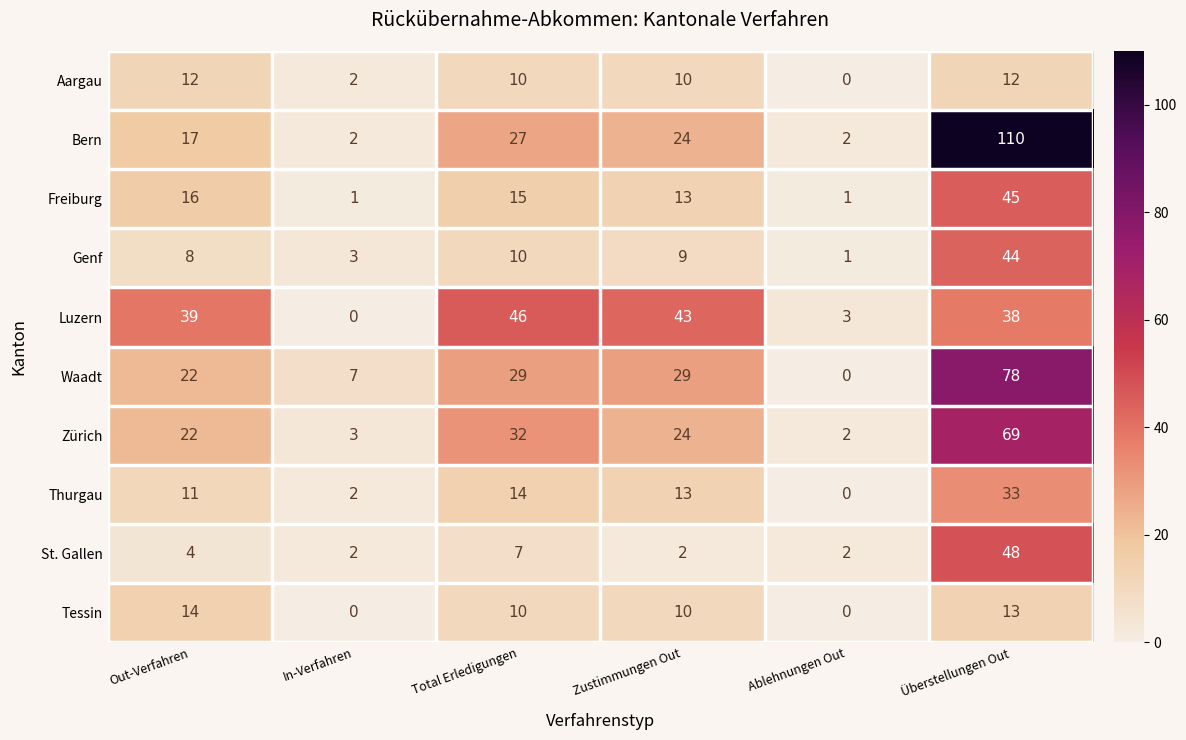

Rank the categories by Luzern value from highest to lowest.

Total Erledigungen, Zustimmungen Out, Out-Verfahren, Überstellungen Out, Ablehnungen Out, In-Verfahren